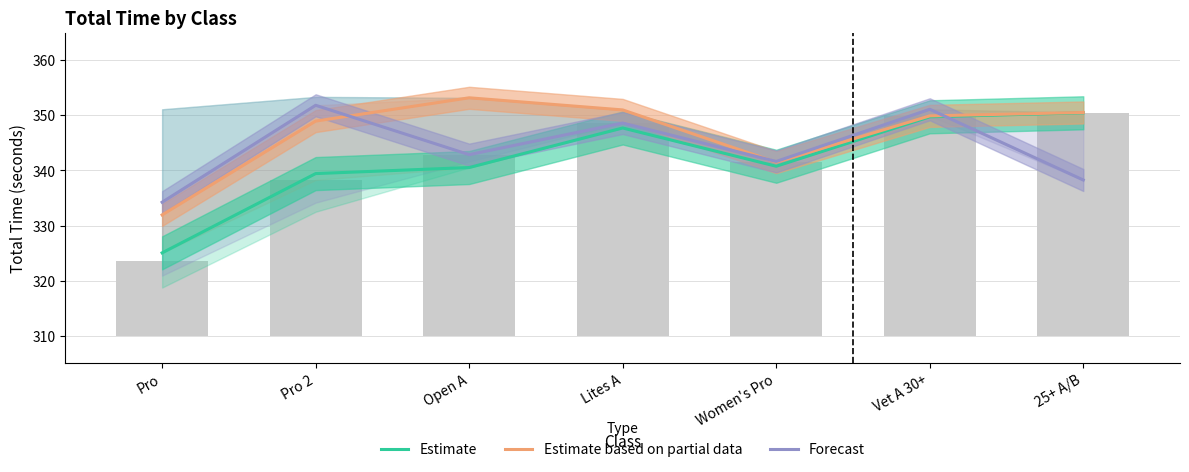

What is the sum of the Forecast values at Women's Pro and Pro?

675.9